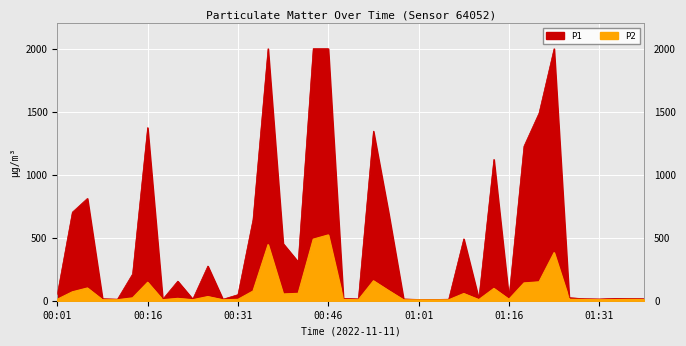

What is the sum of the P2 values at 01:28 and 01:26?

21.5